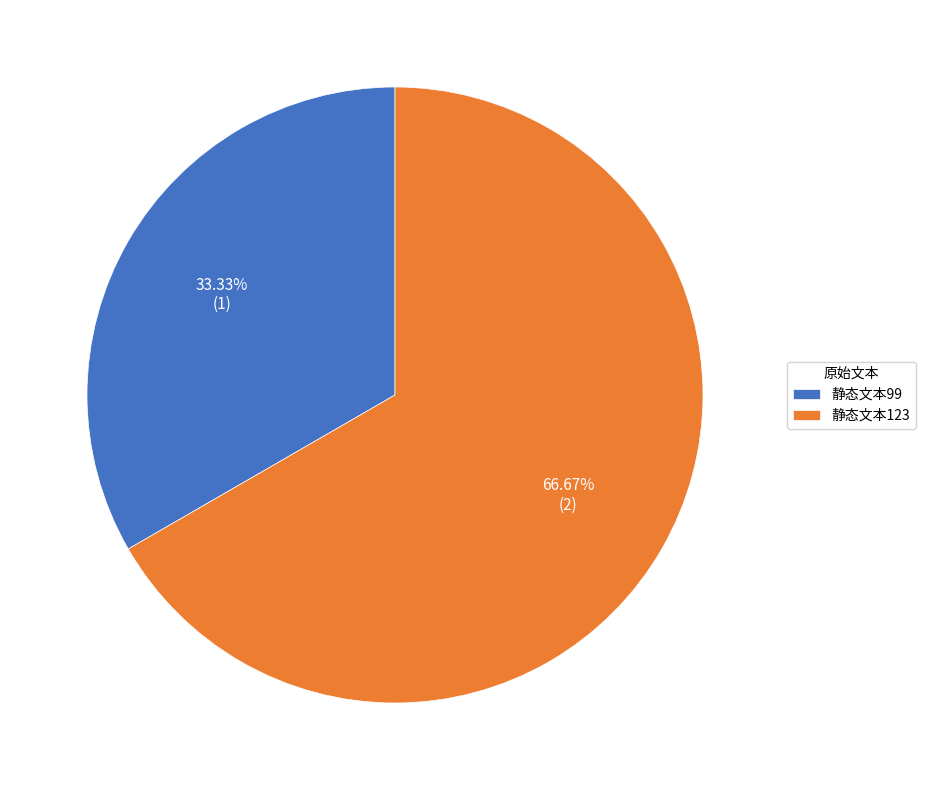

What percentage is NOT represented by 静态文本99?

66.7%